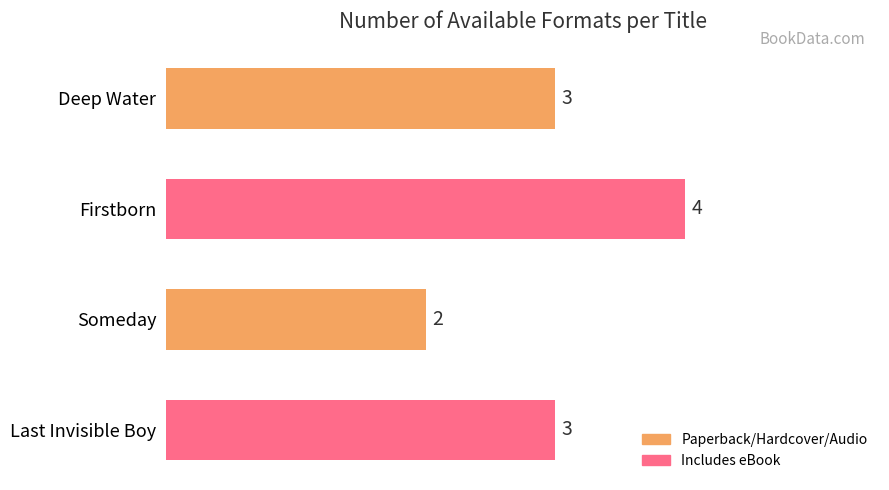

True or false: the data shows 3 at Someday.

False